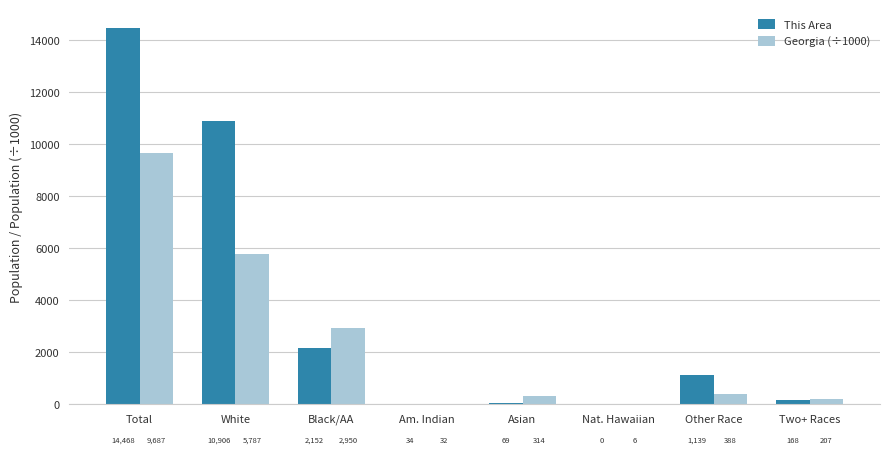

Where is This Area nearest to the value 7234?

White